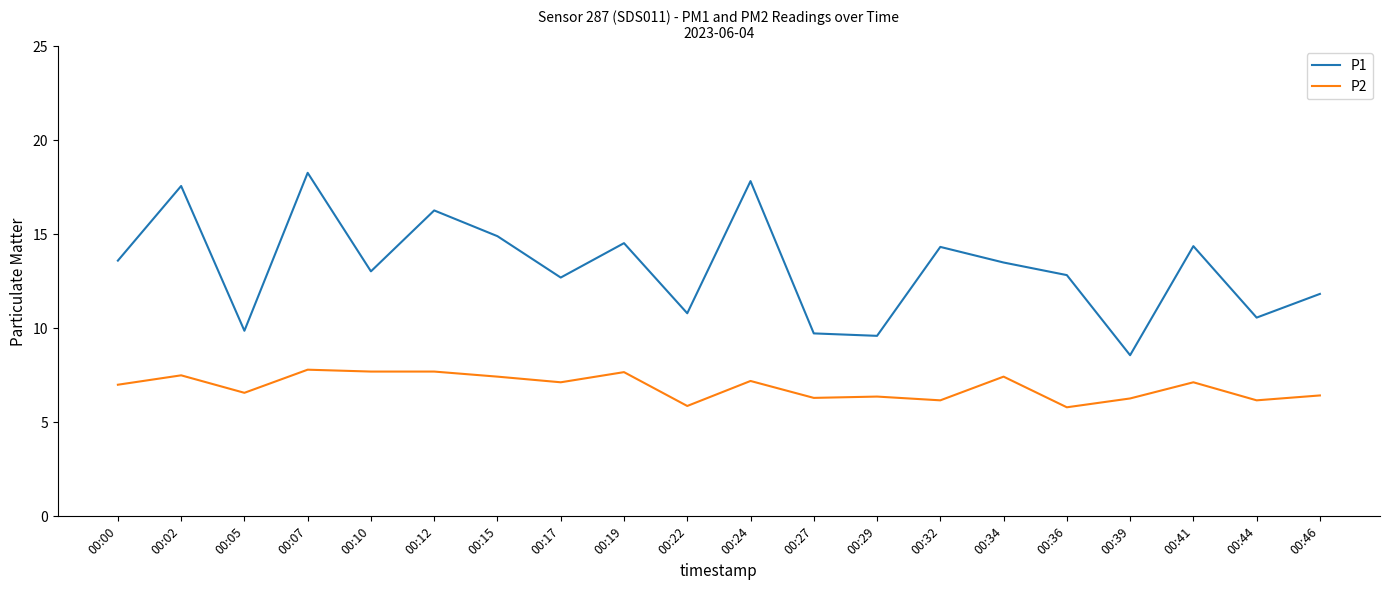

How many lines are shown in the chart?

2